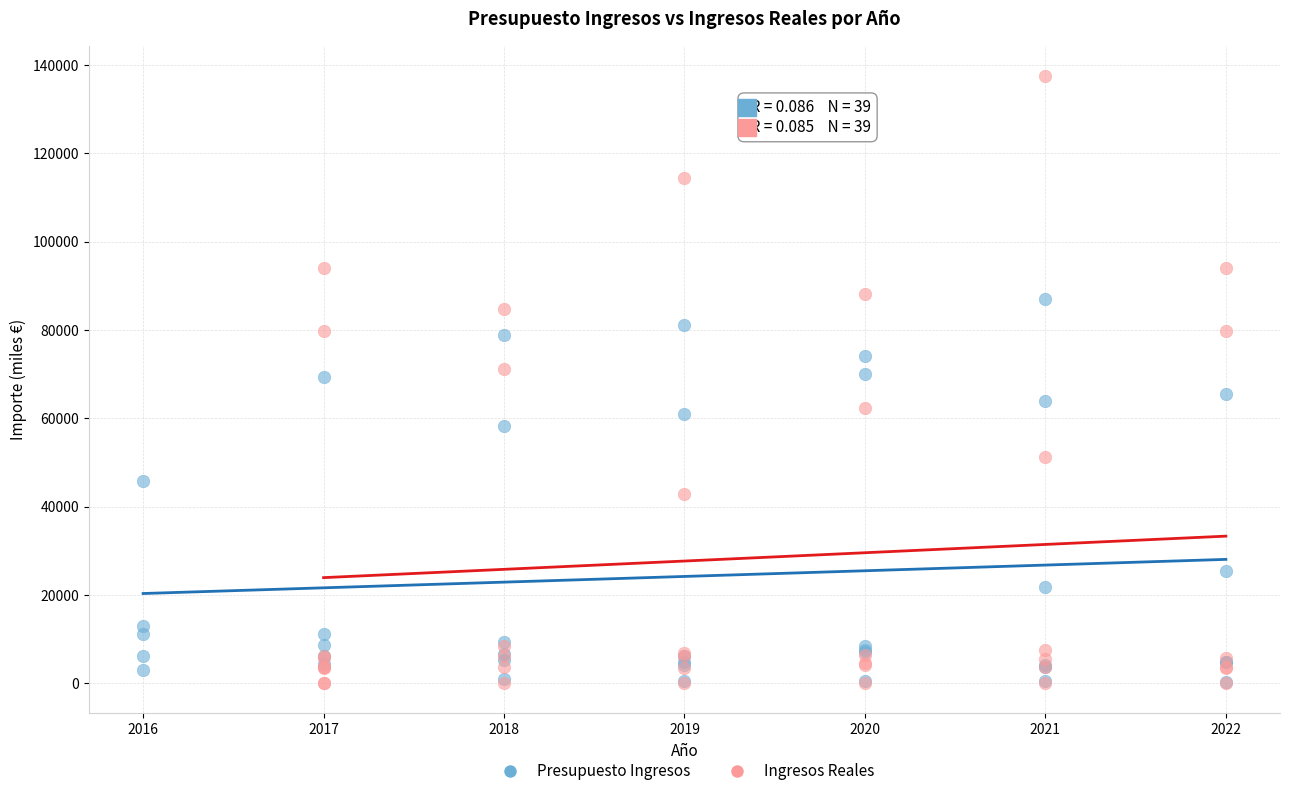

Which series has the largest Y range (max minus min)?

Ingresos Reales